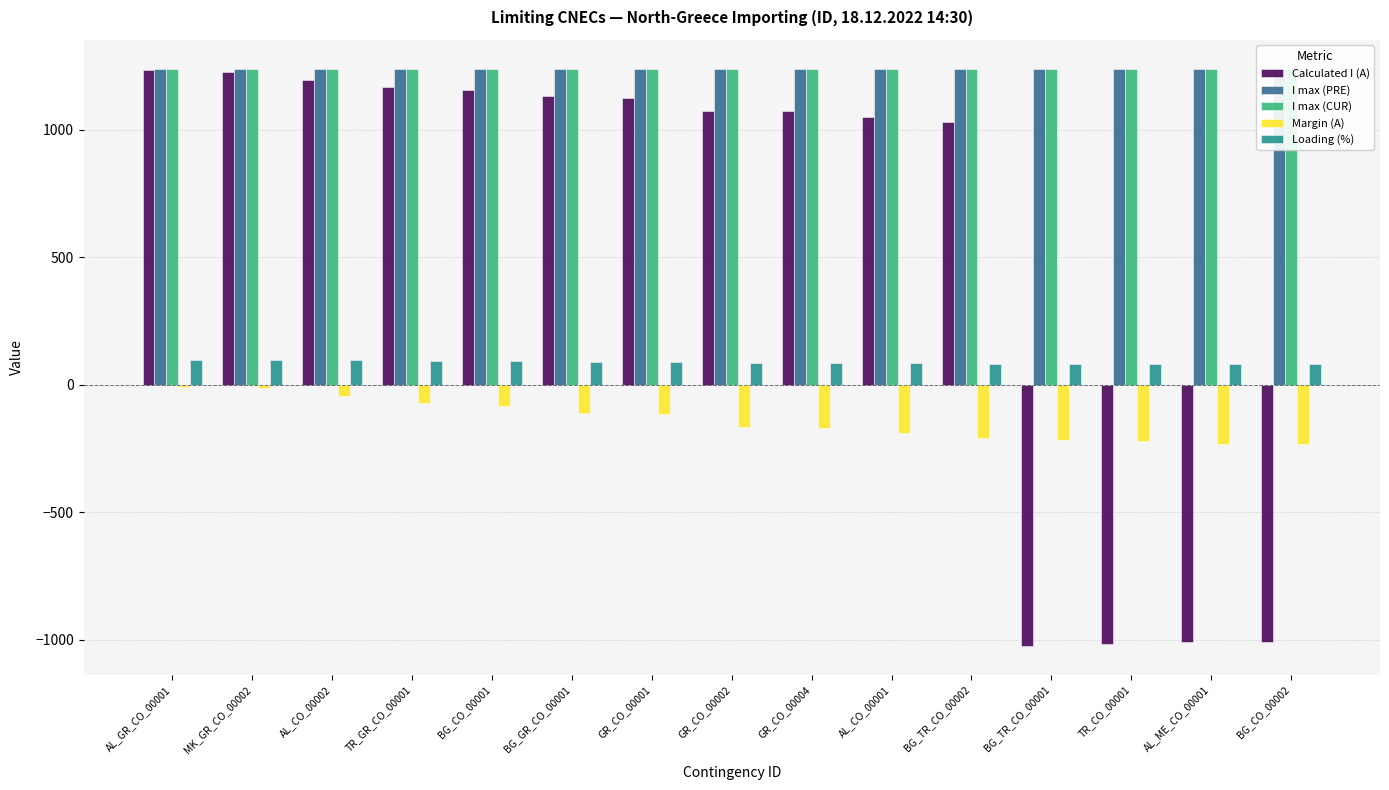

Rank the series at GR_CO_00004 from lowest to highest value.

Margin (A), Loading (%), Calculated I (A), I max (PRE), I max (CUR)